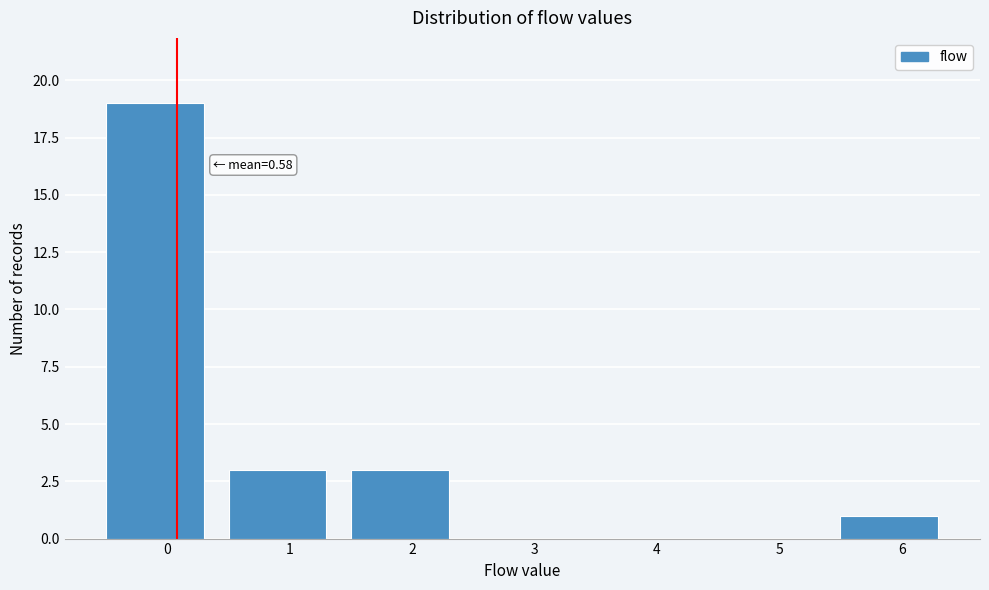

Reading left to right, list all the values displayed in this chart.

0=19	1=3	2=3	3=0	4=0	5=0	6=1